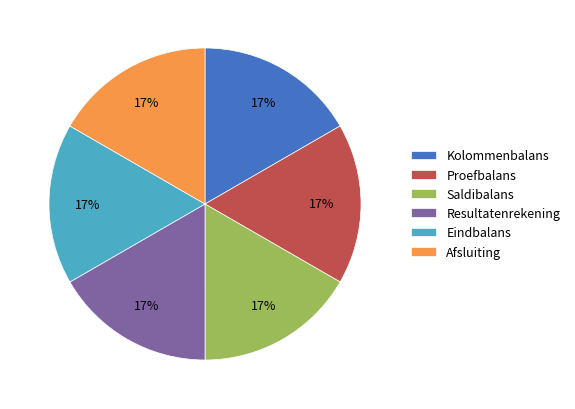

The Resultatenrekening slice represents 10% of the pie. True or false?

False